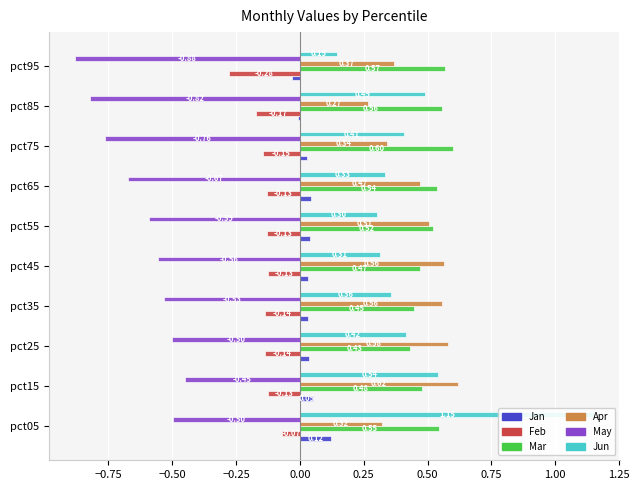

What is the label of the 9th bar from the left?

1.00